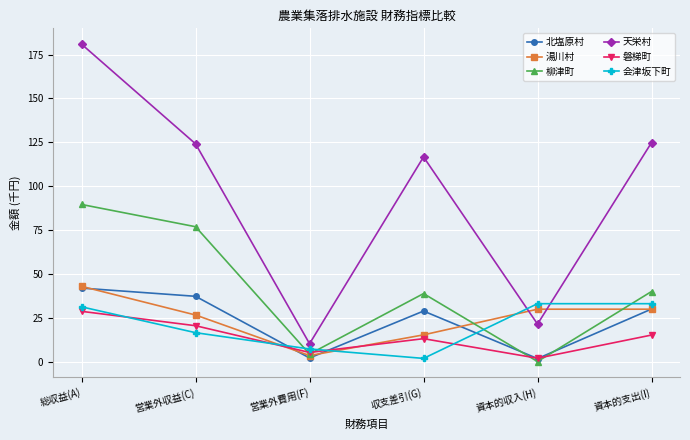

Between 収支差引(G) and 資本的支出(I), which series saw the biggest shift?

会津坂下町